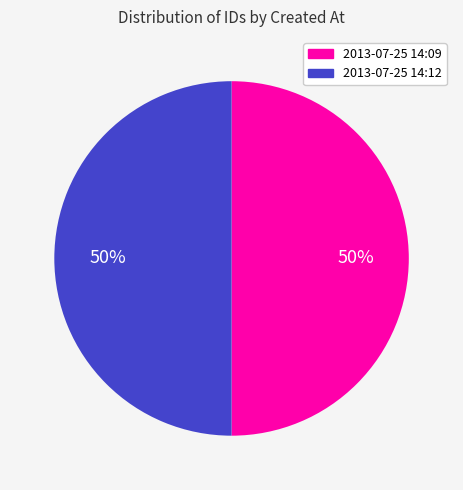

To the nearest percent, what percentage of the pie is 2013-07-25 14:12?

50%